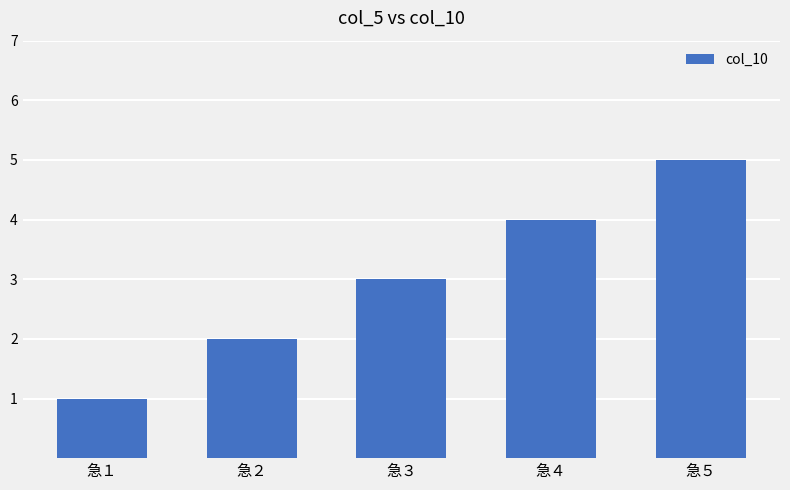

How many categories are shown in the chart?

5